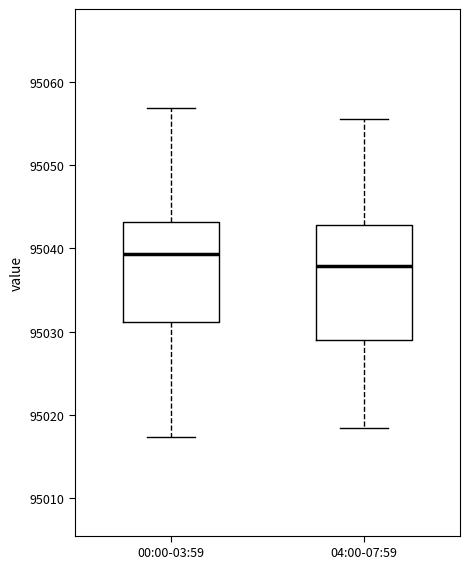

Which box is the tallest, from its lower edge to its upper edge?

04:00-07:59